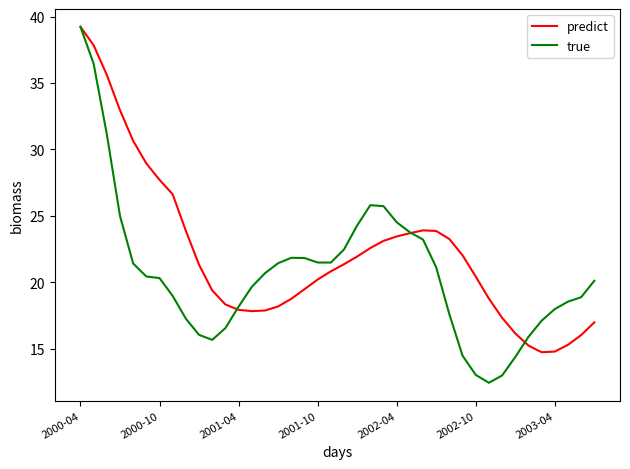

Which series has the widest spread of values?

true